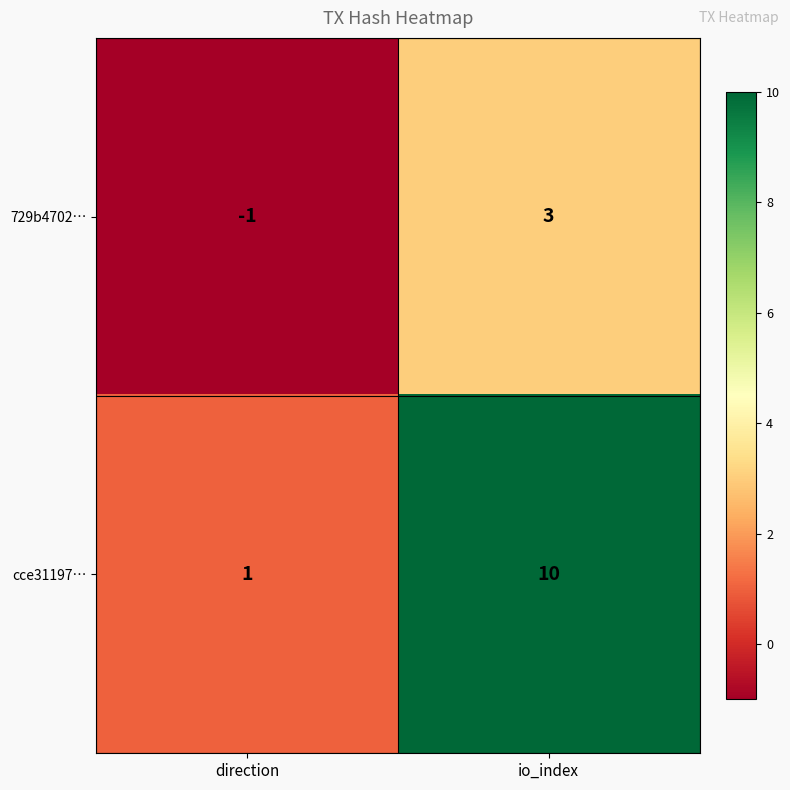

How many positive values does the 729b4702… series have?

1